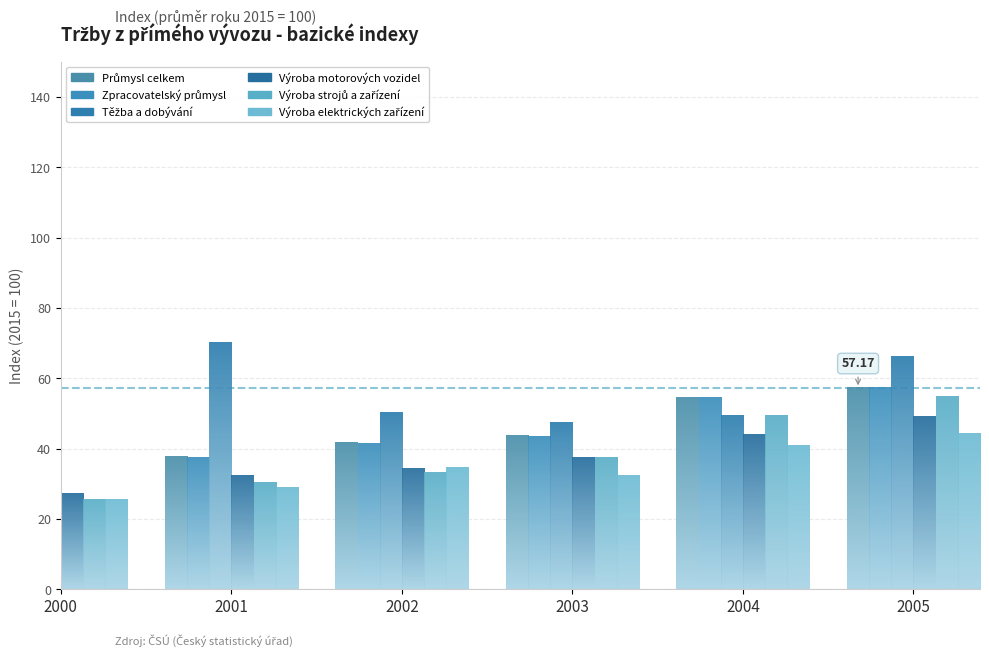

What is the value of the Výroba strojů a zařízení bar at the 1st from the left?

25.4